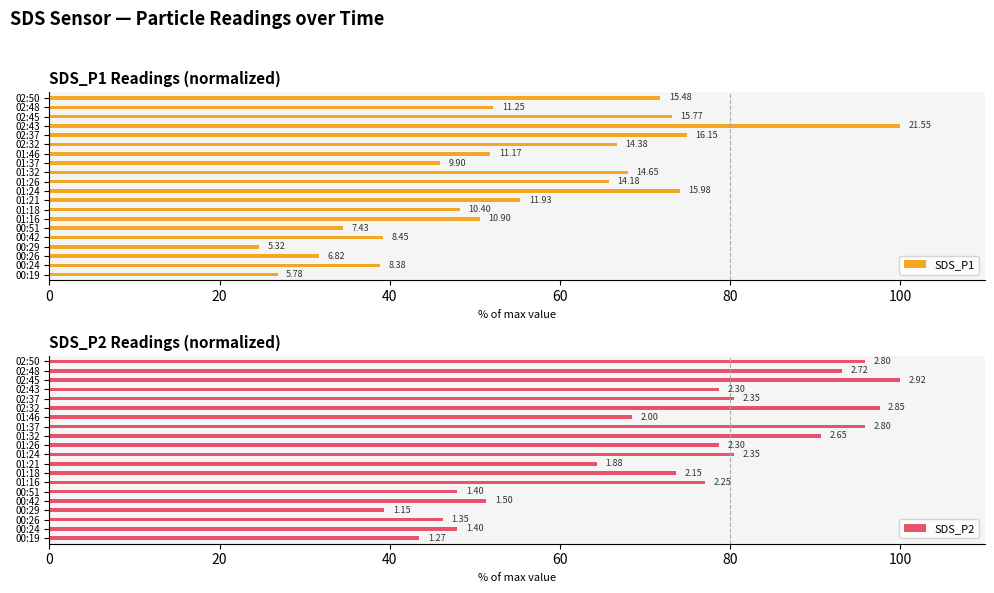

How many values in the SDS_P2 series exceed 78?

10